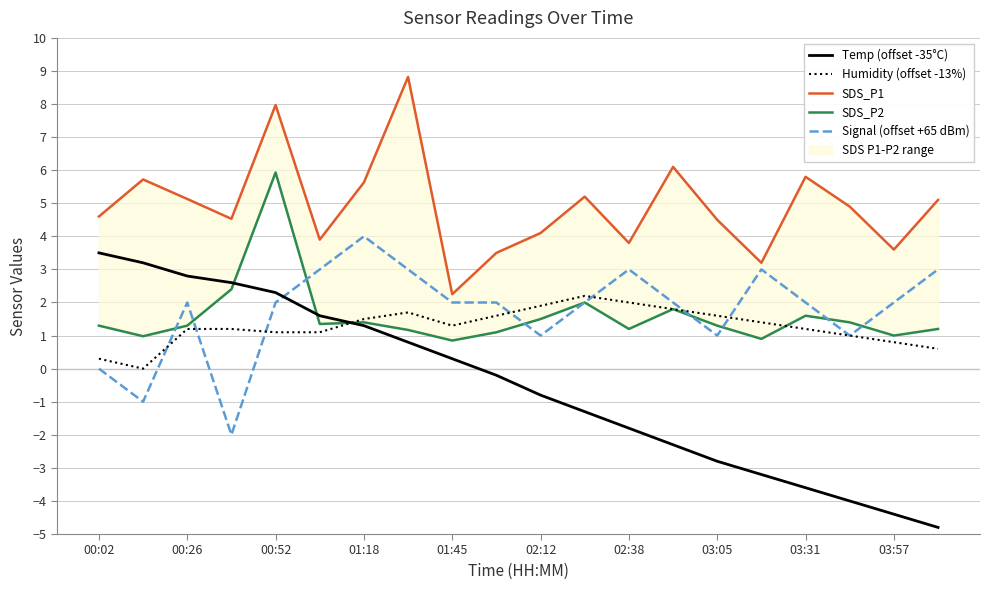

What is the value of the SDS_P1 point at the 19th from the left?

3.6